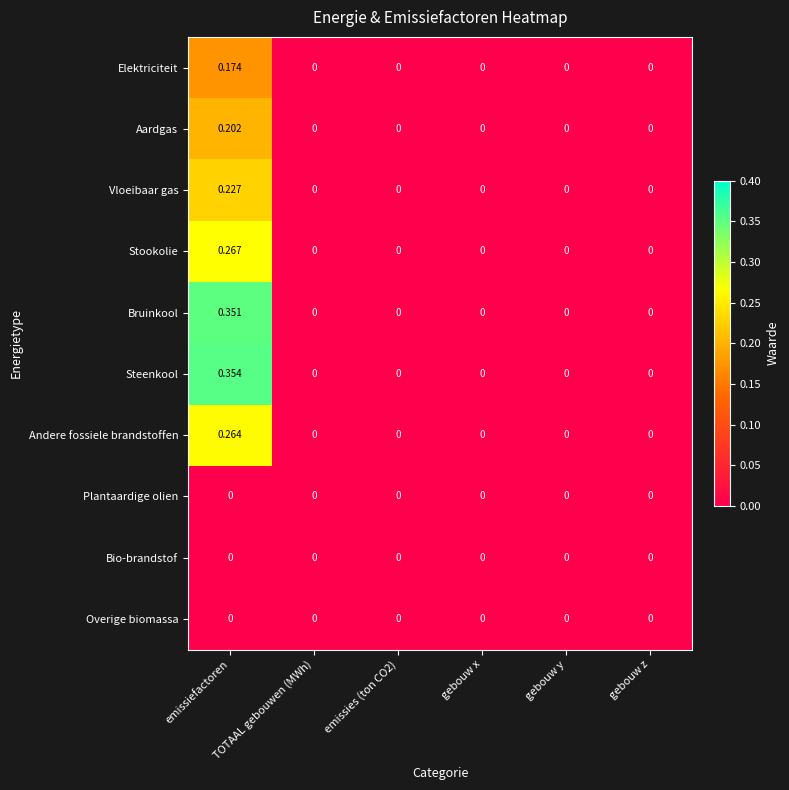

Which series has the largest total across all categories?

Steenkool